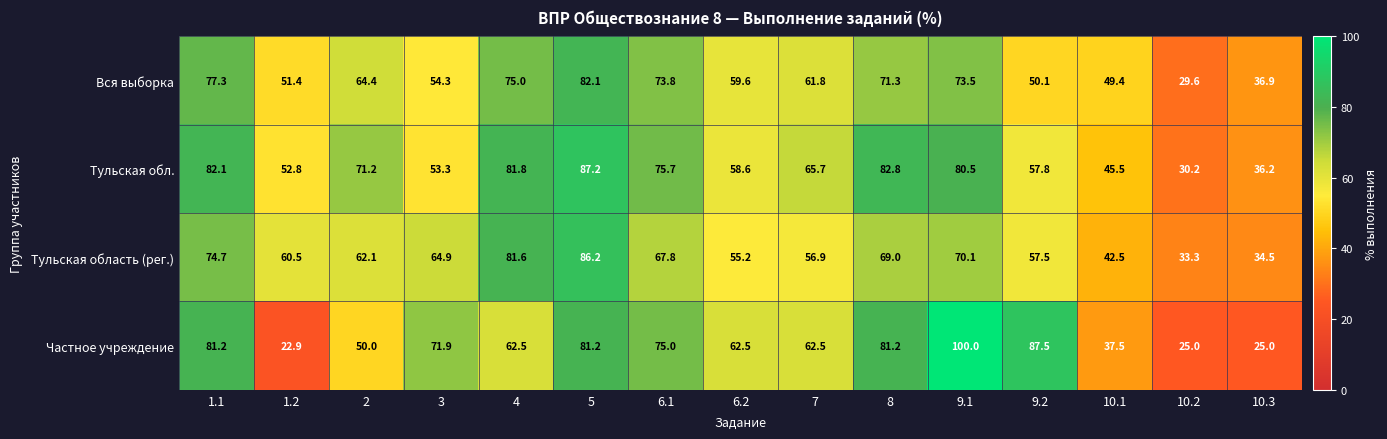

What is the approximate value of Вся выборка at 1.1?

77.3